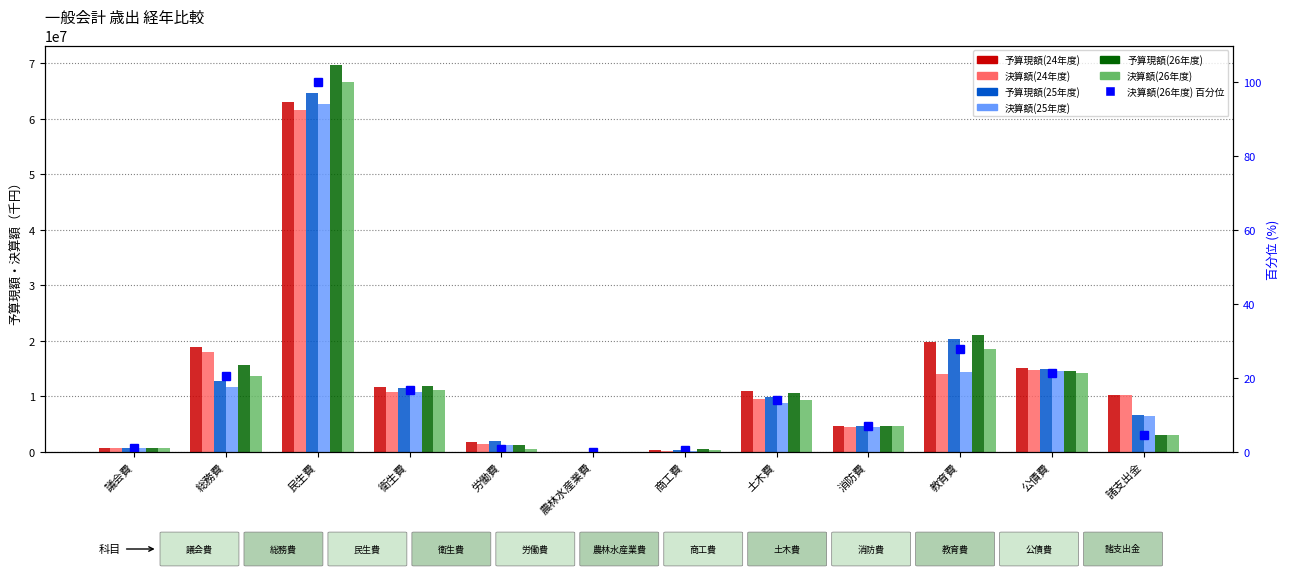

What is the difference between the maximum and minimum values in the 予算現額(26年度) series?

69639797